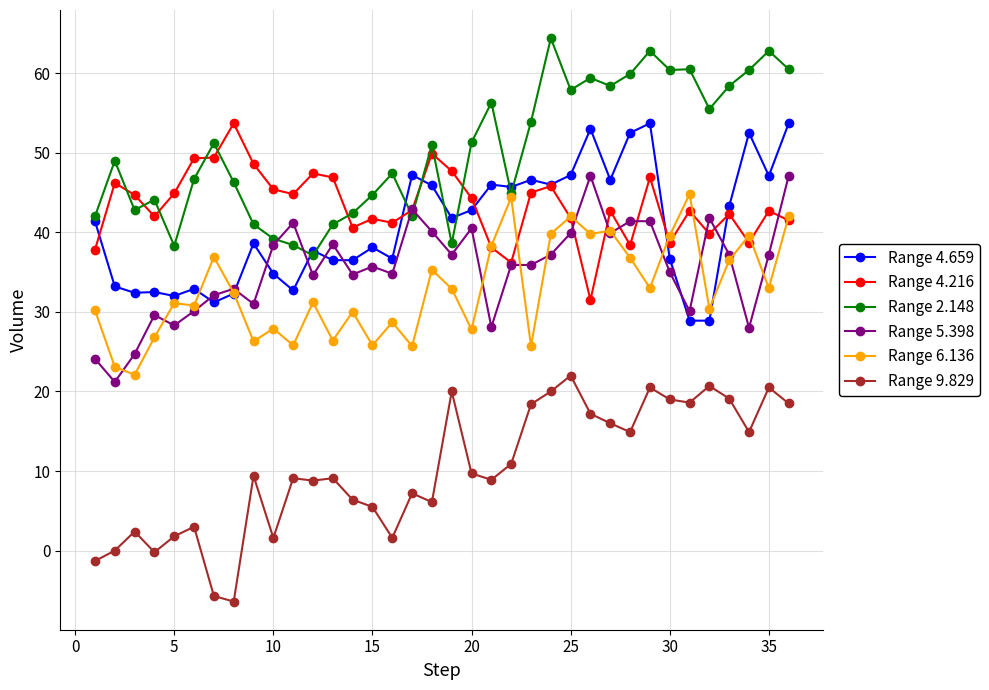

True or false: Range 9.829 and Range 6.136 cross at least once.

False